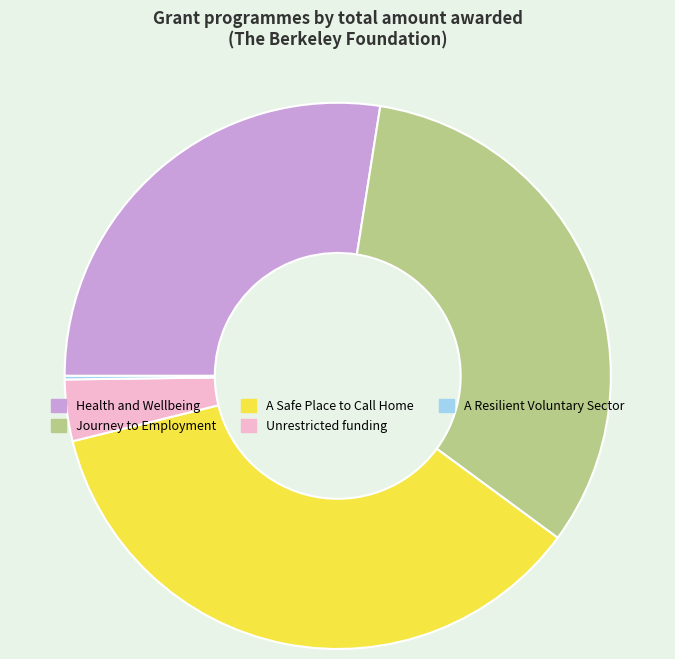

Combined, do Health and Wellbeing and A Safe Place to Call Home account for over 50%?

Yes